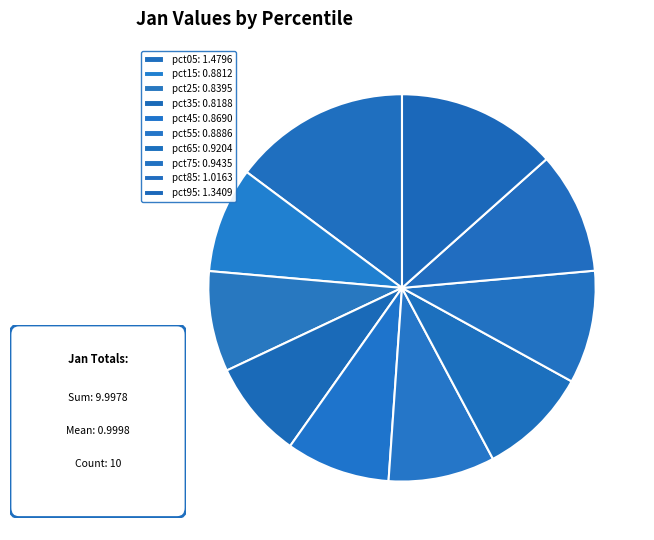

What percentage do pct05 and pct15 together represent?

23.6%